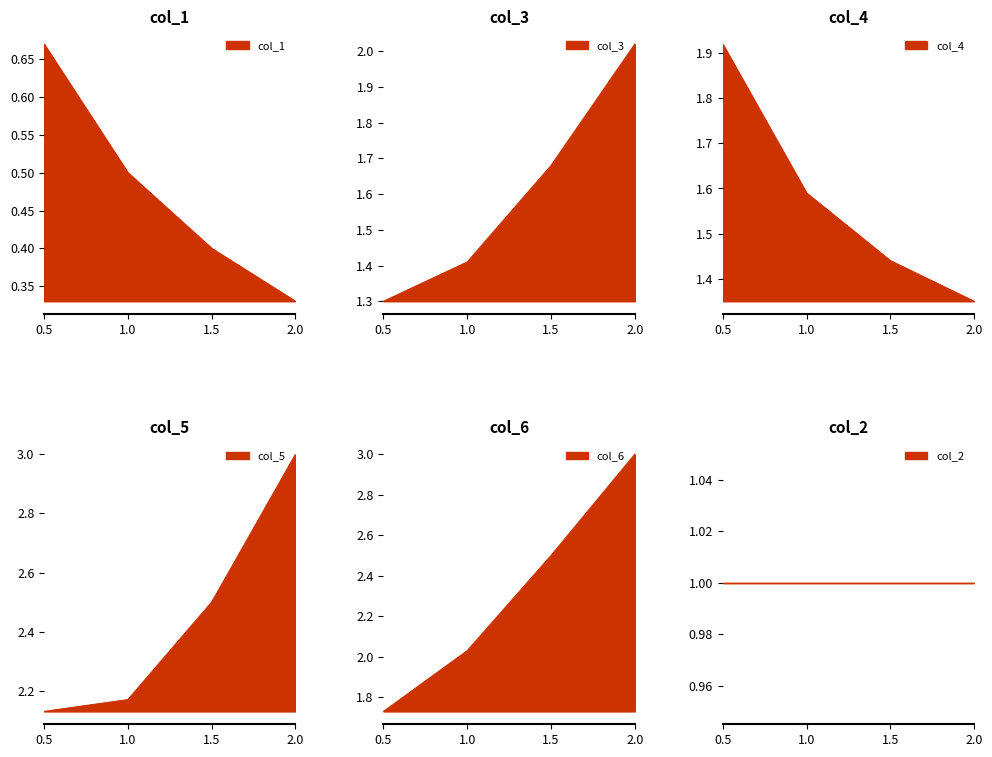

What is the difference between the second highest and minimum values in the col_5 series?

0.4